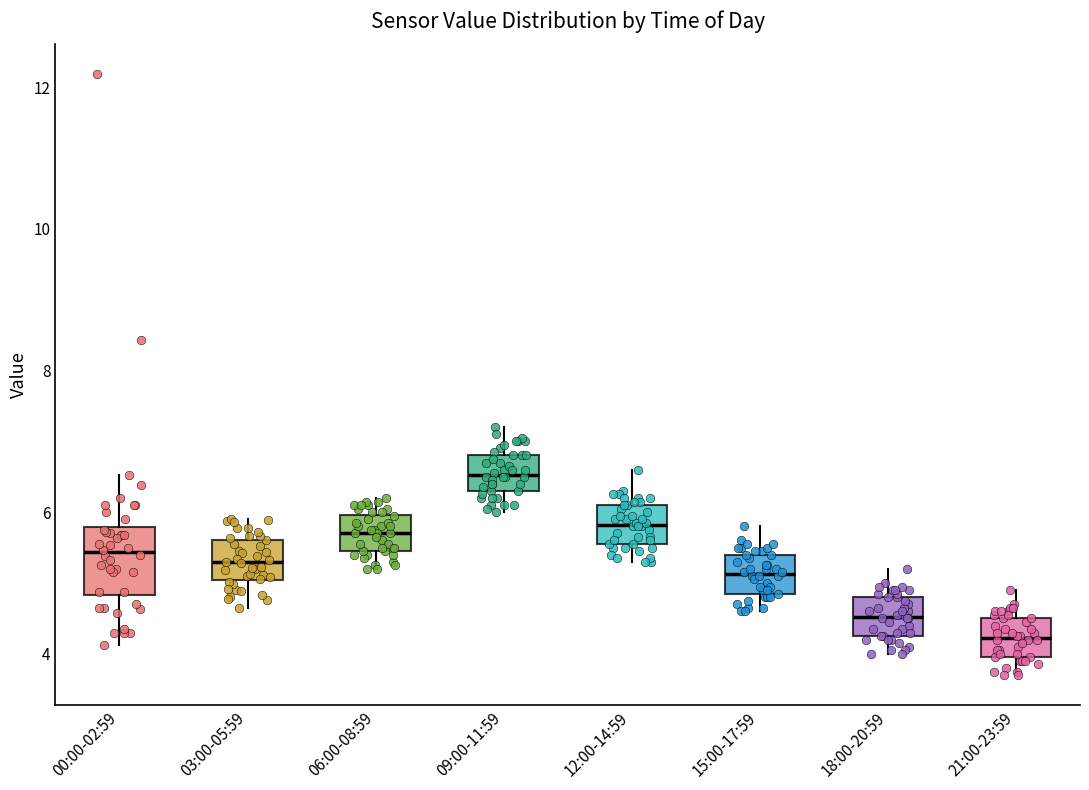

Which box has the lowest median line?

21:00-23:59